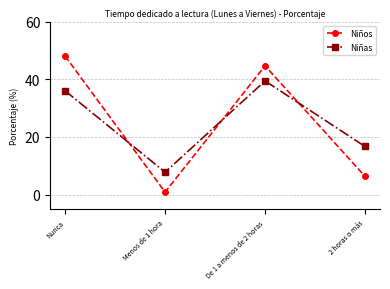

What is the label of the 1st point from the right?

2 horas o más